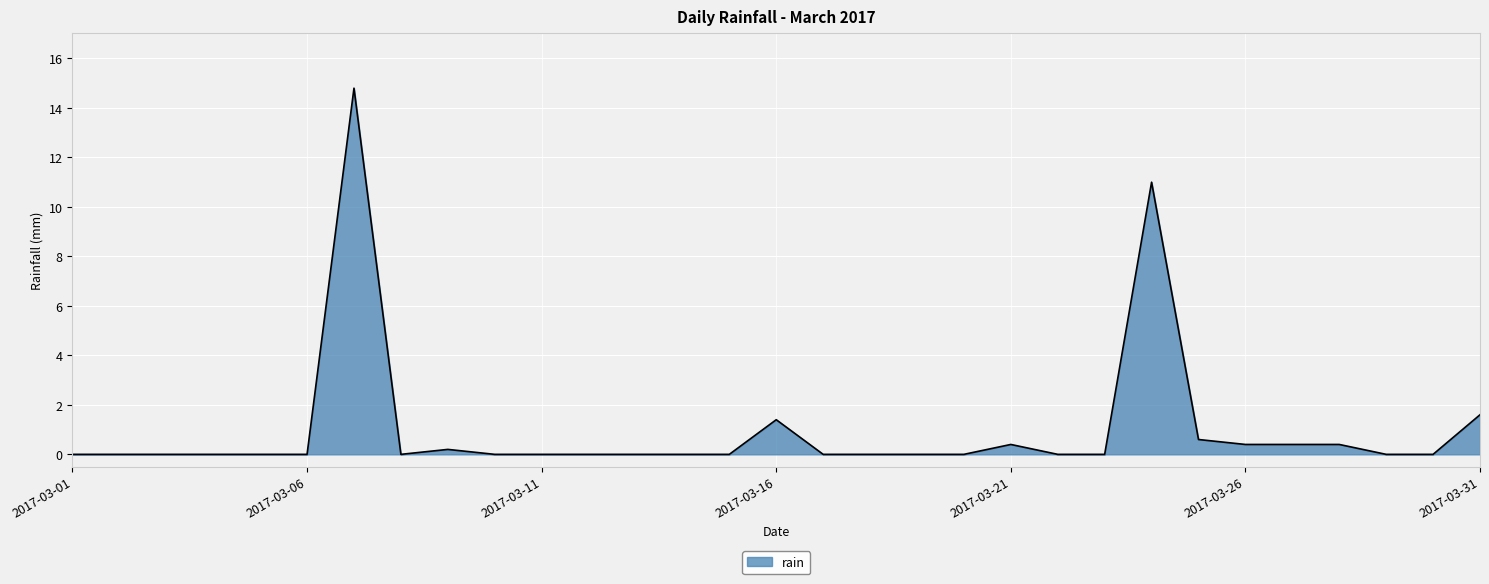

What is the greatest value displayed?

14.8